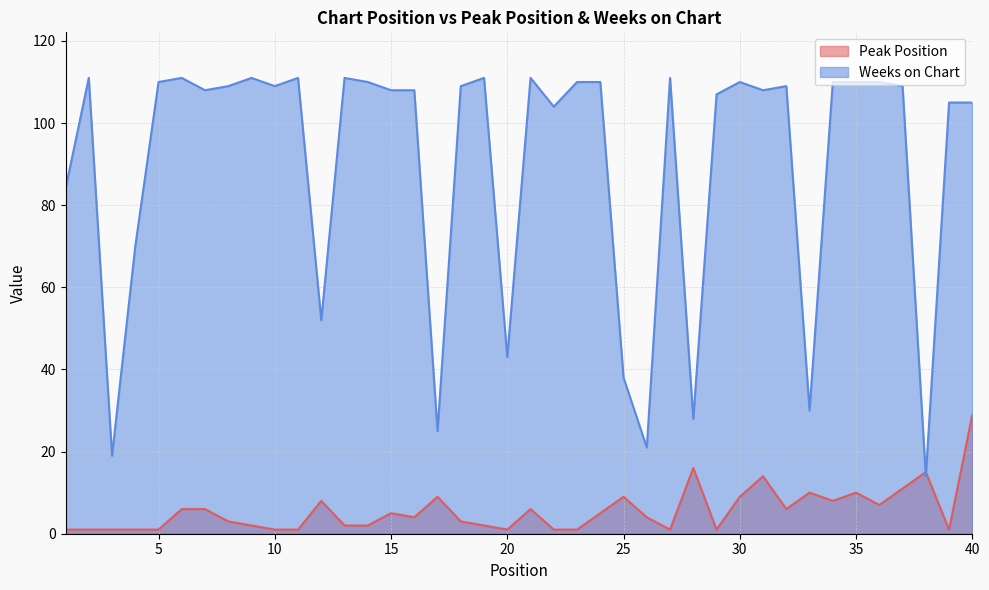

Which series ends up on top after the final intersection of Weeks on Chart and Peak Position?

Weeks on Chart